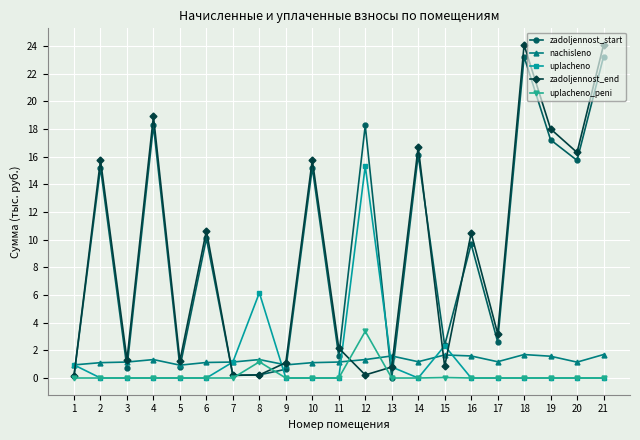

Which series has the largest total across all categories?

zadoljennost_start